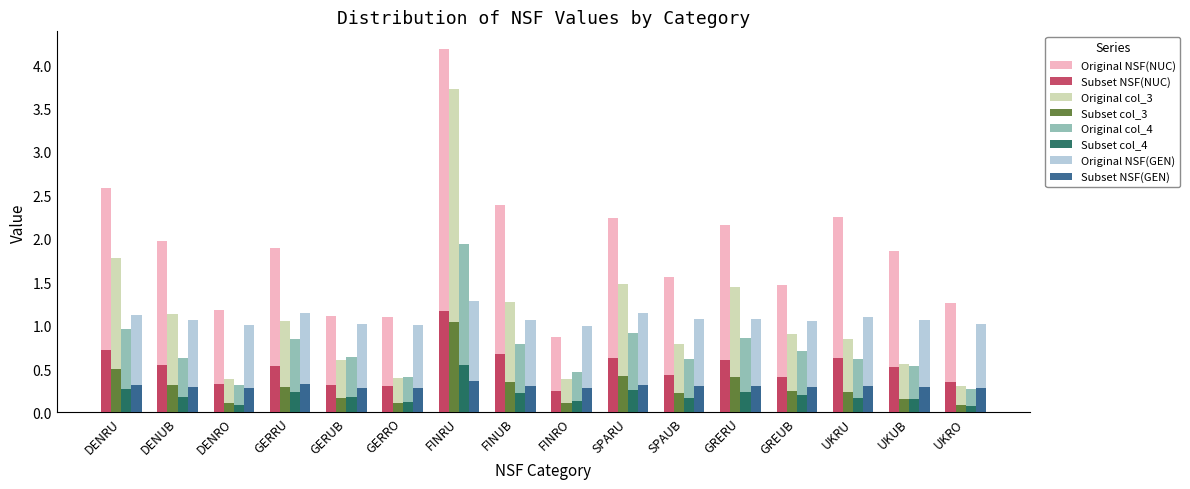

What is the difference between the highest and lowest values at UKRO?

1.2